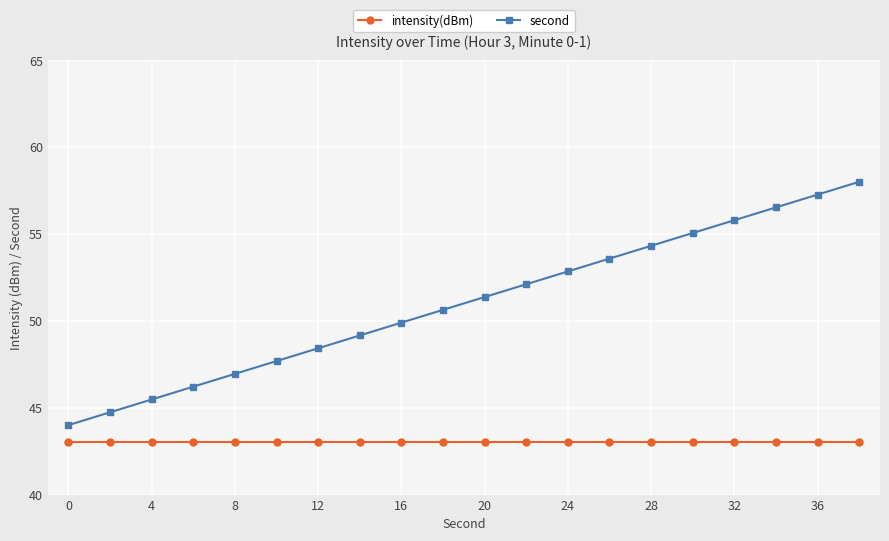

Does the chart display data point markers on the line(s)?

Yes